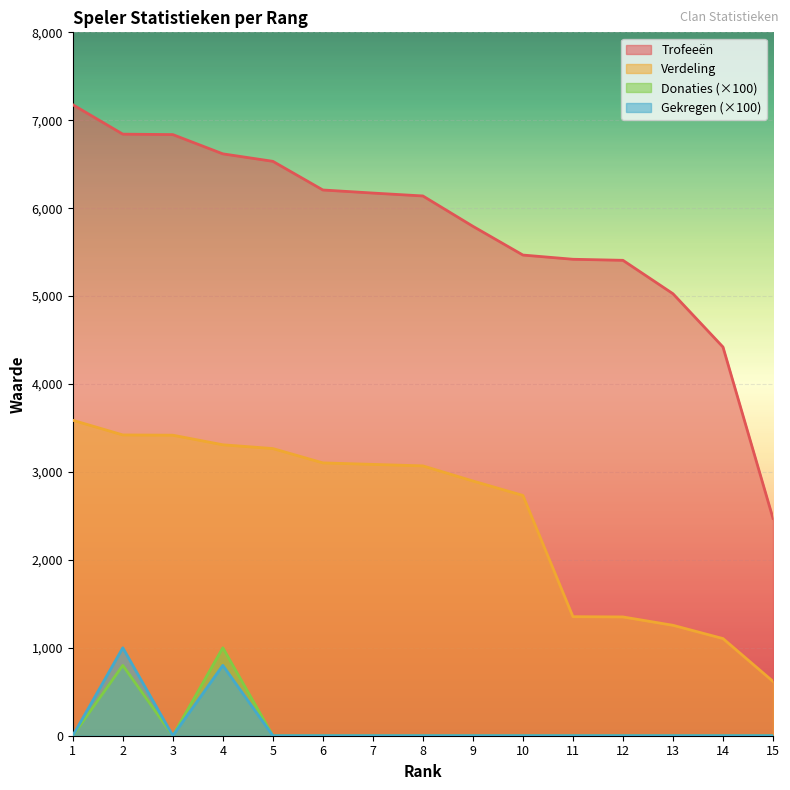

What is the difference between the maximum and minimum values in the Trofeeën series?

4705